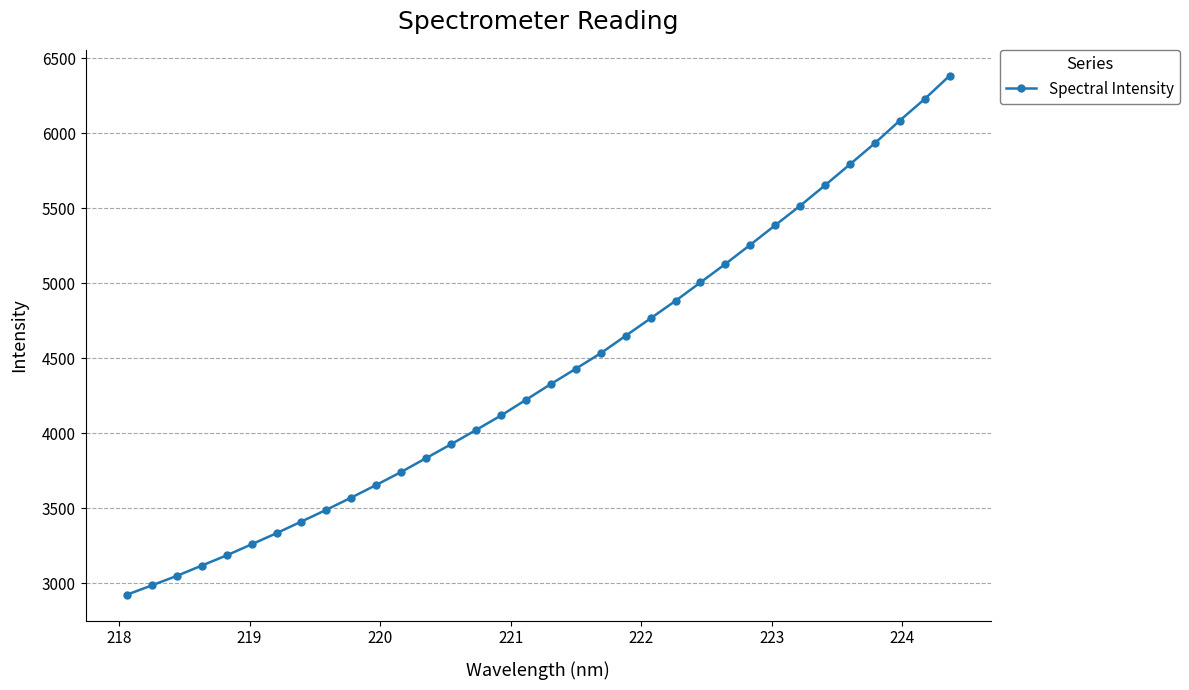

What is the sum of all values?

149830.4